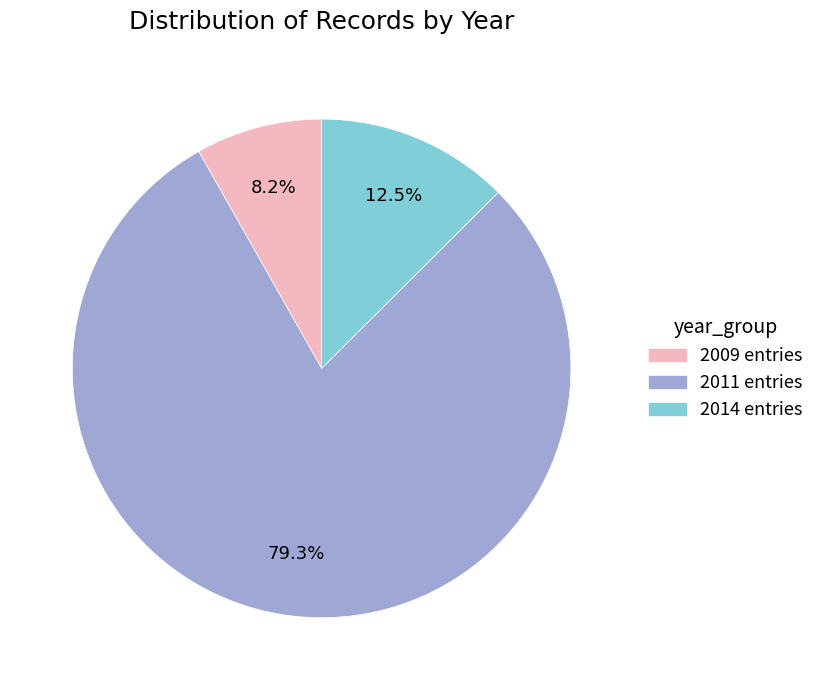

Is there a majority slice in this chart?

Yes